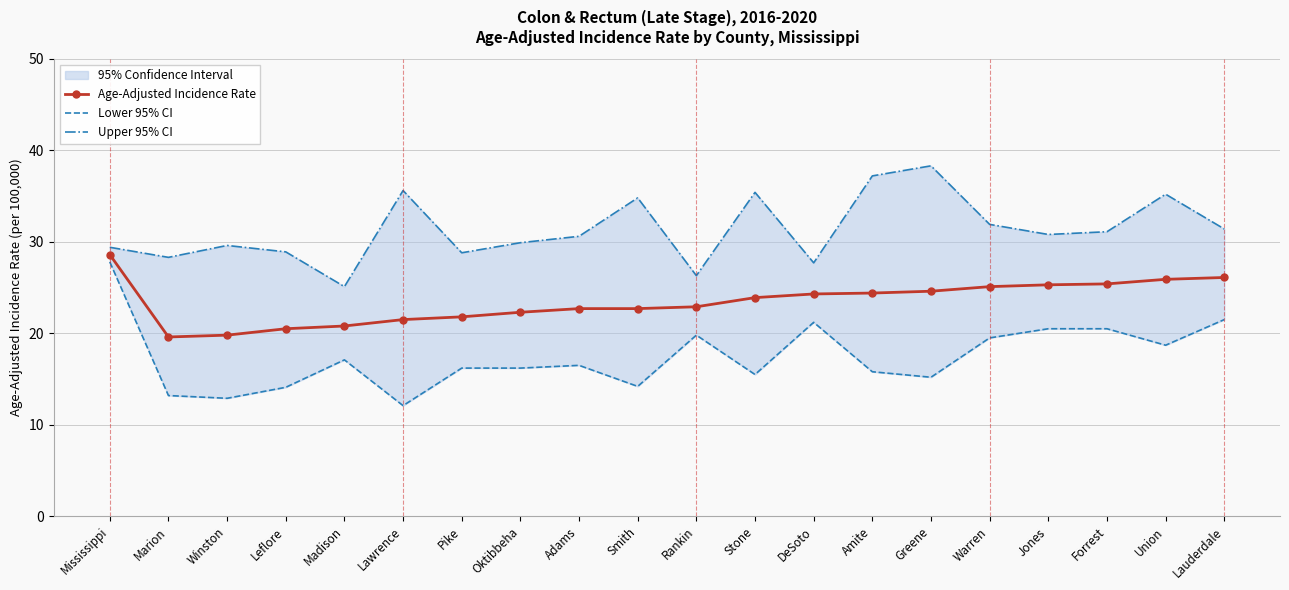

What is the label of the 19th point from the left?

Union